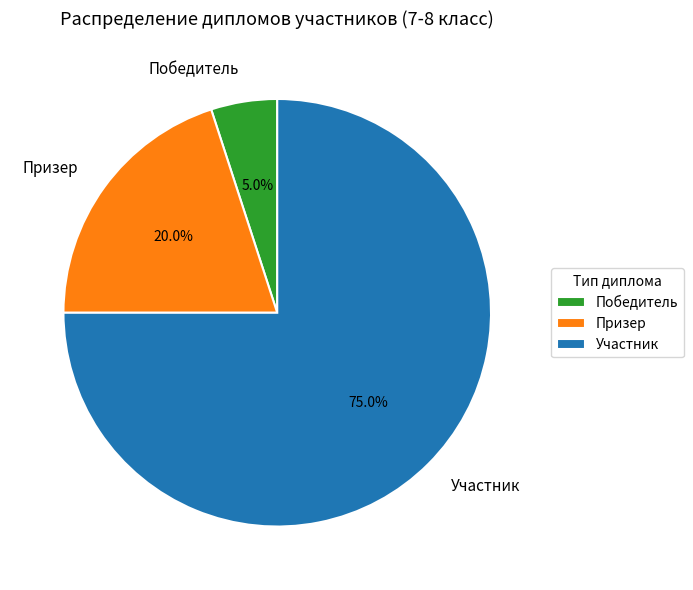

Is Участник the majority of the pie?

Yes